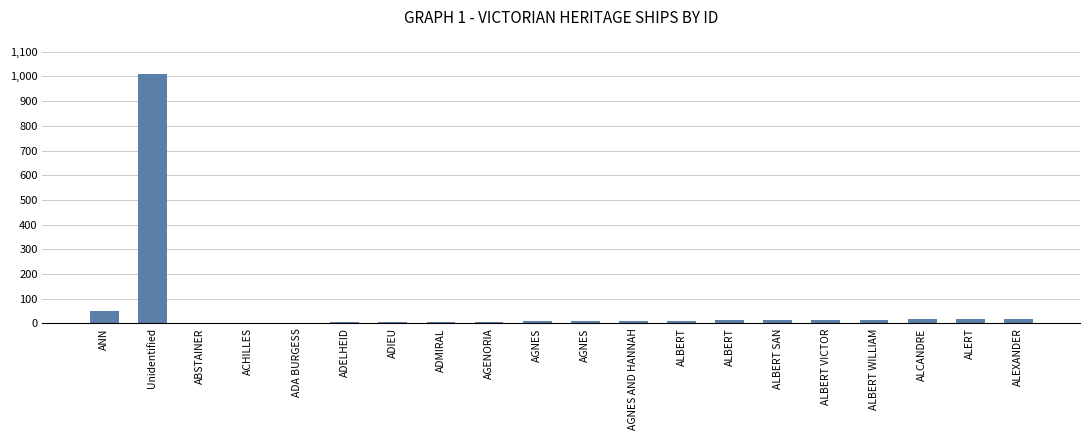

Reading left to right, what are all the values shown in this chart?

51	1009	1	2	3	4	5	6	7	8	9	10	11	12	13	14	15	16	17	18